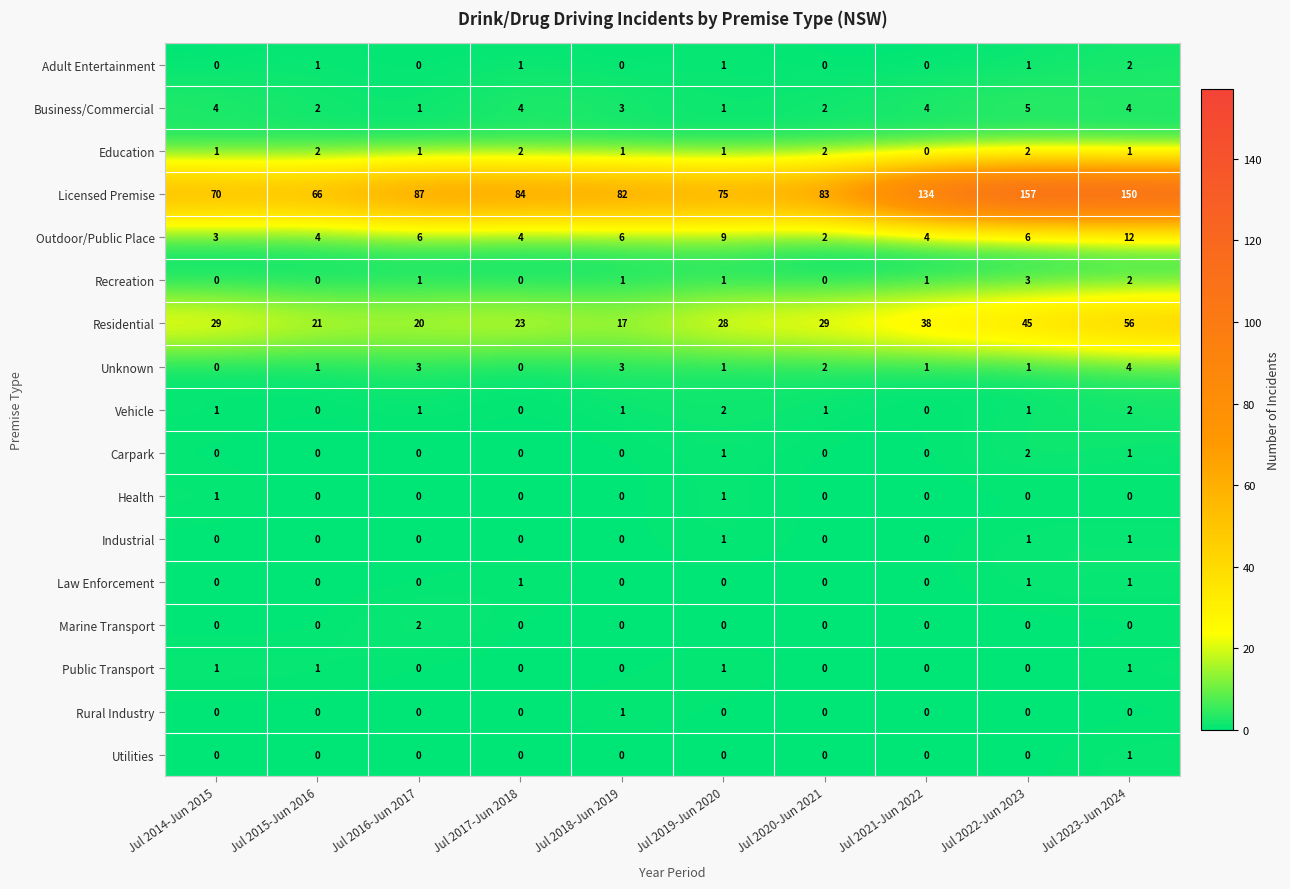

True or false: Carpark has a value of 1 at Jul 2019-Jun 2020.

True